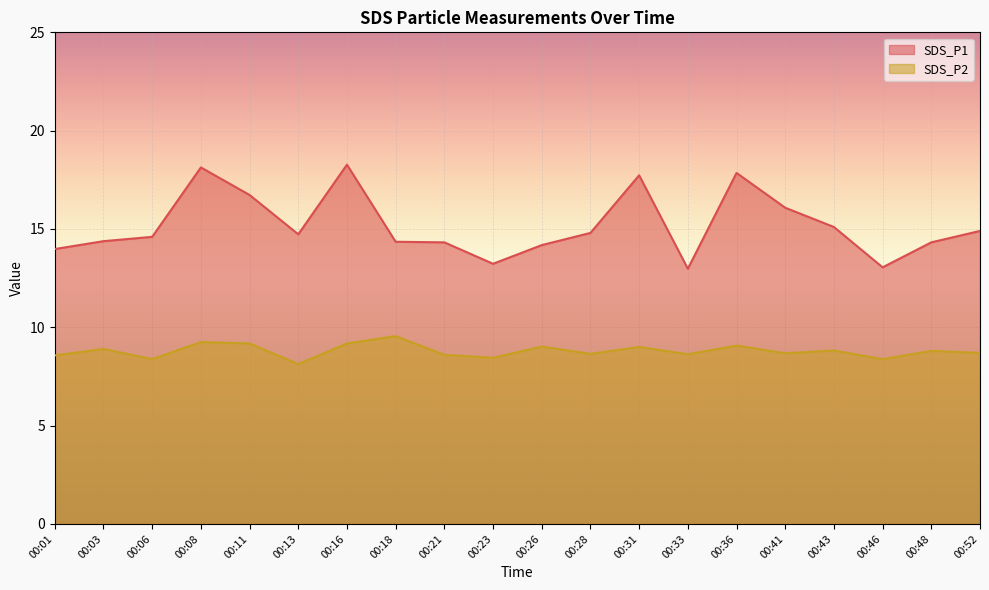

What is the difference between the maximum and minimum values in the SDS_P1 series?

5.3